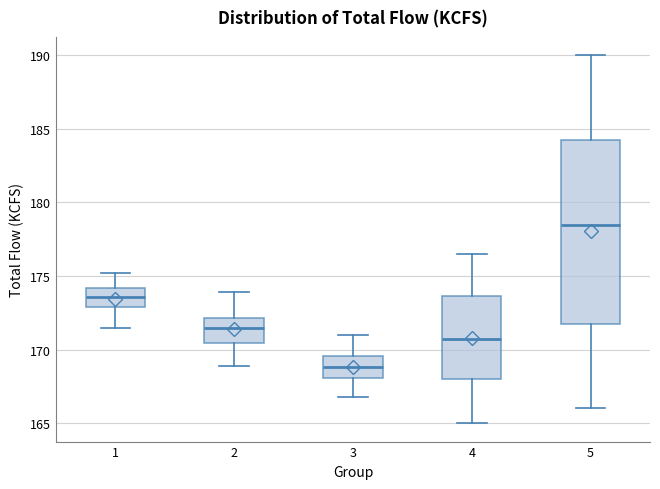

Which box has the lowest median line?

3